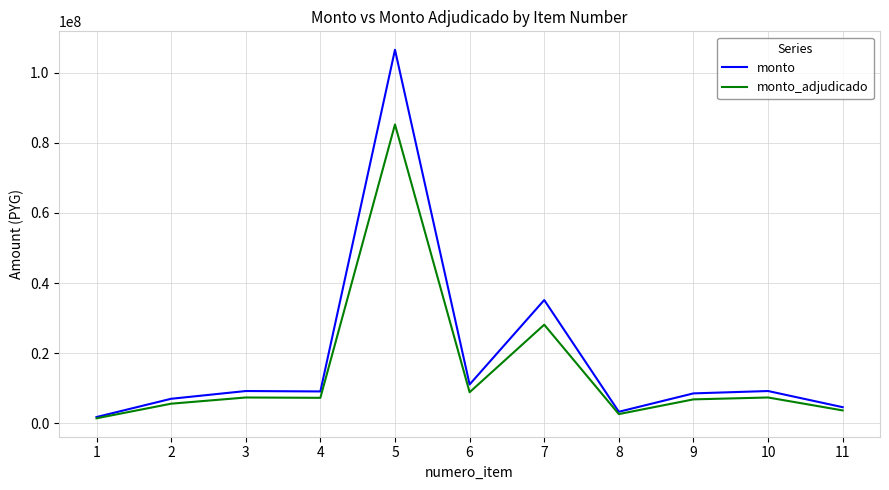

The monto series shows 7002125 at 2. True or false?

True